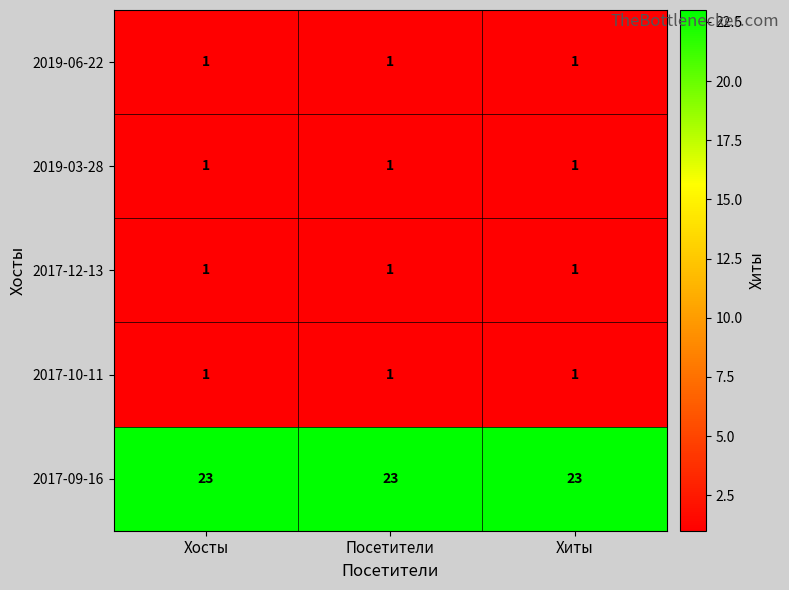

How many categories are shown in the chart?

3